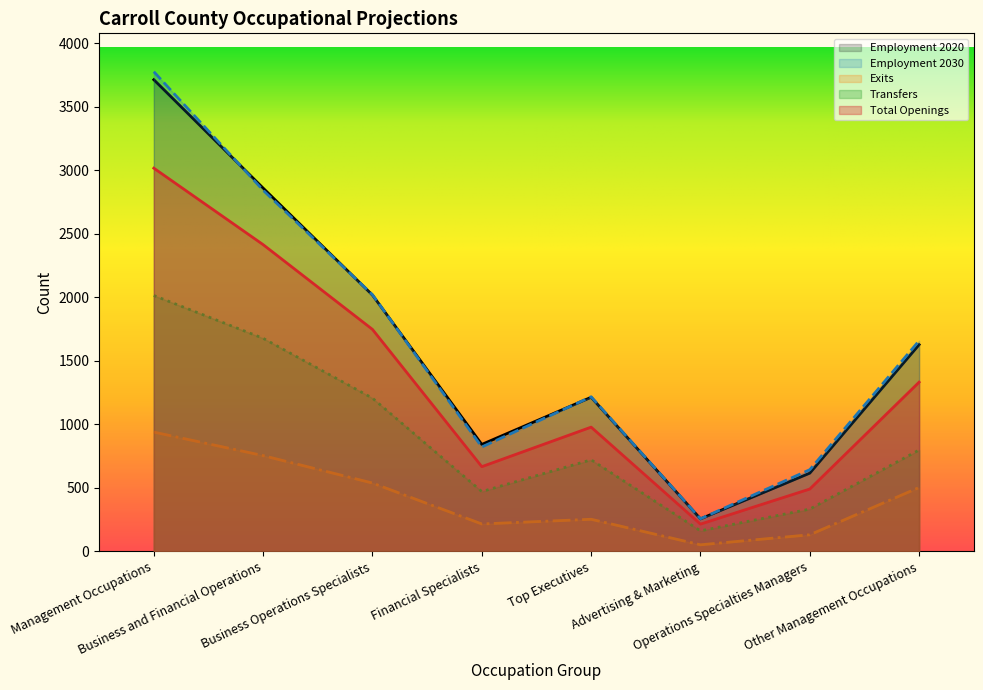

How many values in the Exits series are below 503?

4